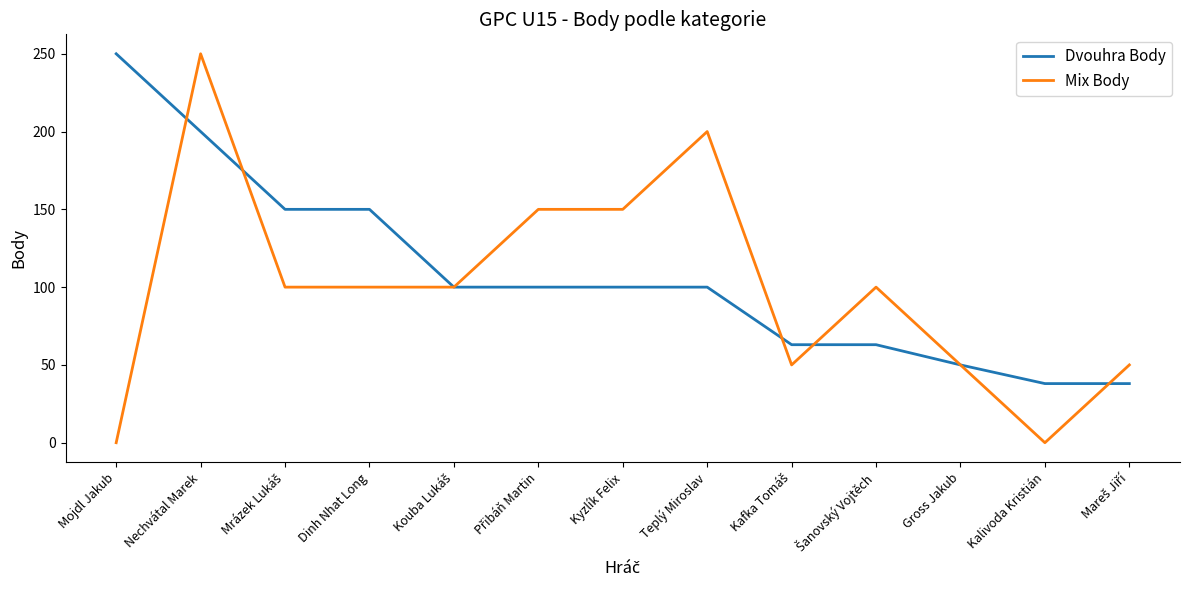

Between which two adjacent categories do Mix Body and Dvouhra Body first intersect?

Mojdl Jakub and Nechvátal Marek